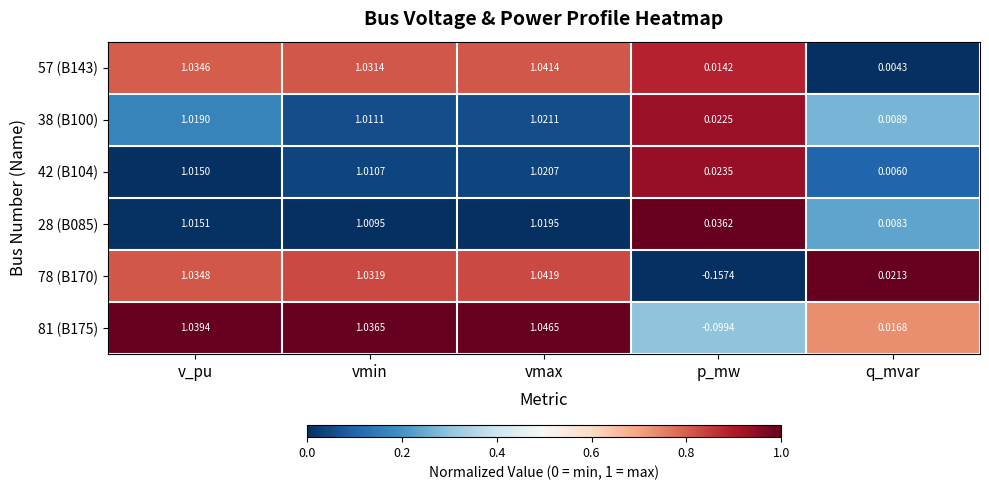

At which category is the sum across all series the highest?

vmax